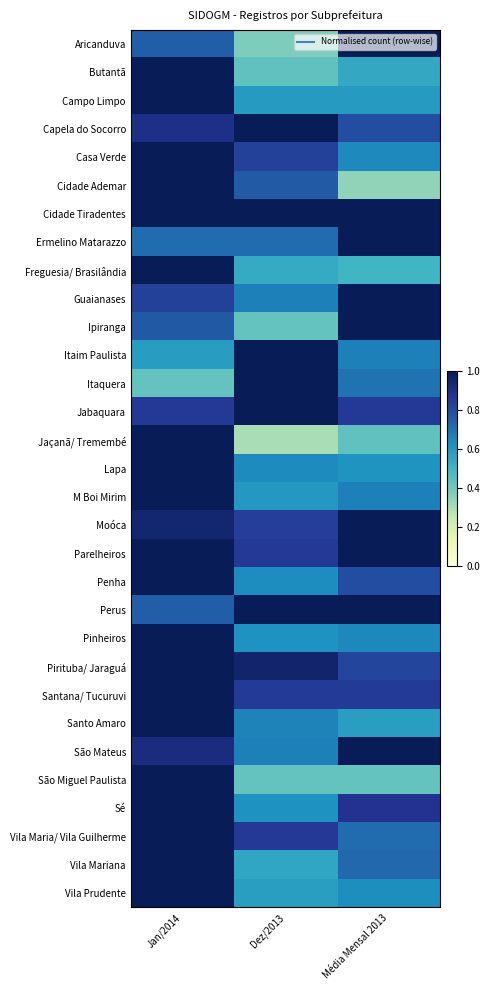

Reading left to right, list all the values displayed in this chart.

Aricanduva: Jan/2014=0.8	Dez/2013=0.4	Média Mensal 2013=1.0
Butantã: Jan/2014=1.0	Dez/2013=0.4	Média Mensal 2013=0.5
Campo Limpo: Jan/2014=1.0	Dez/2013=0.6	Média Mensal 2013=0.6
Capela do Socorro: Jan/2014=0.9	Dez/2013=1.0	Média Mensal 2013=0.8
Casa Verde: Jan/2014=1.0	Dez/2013=0.8	Média Mensal 2013=0.6
Cidade Ademar: Jan/2014=1.0	Dez/2013=0.8	Média Mensal 2013=0.3
Cidade Tiradentes: Jan/2014=1.0	Dez/2013=1.0	Média Mensal 2013=1.0
Ermelino Matarazzo: Jan/2014=0.7	Dez/2013=0.7	Média Mensal 2013=1.0
Freguesia/ Brasilândia: Jan/2014=1.0	Dez/2013=0.5	Média Mensal 2013=0.5
Guaianases: Jan/2014=0.8	Dez/2013=0.7	Média Mensal 2013=1.0
Ipiranga: Jan/2014=0.8	Dez/2013=0.4	Média Mensal 2013=1.0
Itaim Paulista: Jan/2014=0.6	Dez/2013=1.0	Média Mensal 2013=0.7
Itaquera: Jan/2014=0.4	Dez/2013=1.0	Média Mensal 2013=0.7
Jabaquara: Jan/2014=0.9	Dez/2013=1.0	Média Mensal 2013=0.9
Jaçanã/ Tremembé: Jan/2014=1.0	Dez/2013=0.3	Média Mensal 2013=0.4
Lapa: Jan/2014=1.0	Dez/2013=0.6	Média Mensal 2013=0.6
M Boi Mirim: Jan/2014=1.0	Dez/2013=0.6	Média Mensal 2013=0.7
Moóca: Jan/2014=0.9	Dez/2013=0.8	Média Mensal 2013=1.0
Parelheiros: Jan/2014=1.0	Dez/2013=0.9	Média Mensal 2013=1.0
Penha: Jan/2014=1.0	Dez/2013=0.6	Média Mensal 2013=0.8
Perus: Jan/2014=0.8	Dez/2013=1.0	Média Mensal 2013=1.0
Pinheiros: Jan/2014=1.0	Dez/2013=0.6	Média Mensal 2013=0.6
Pirituba/ Jaraguá: Jan/2014=1.0	Dez/2013=1.0	Média Mensal 2013=0.8
Santana/ Tucuruvi: Jan/2014=1.0	Dez/2013=0.9	Média Mensal 2013=0.9
Santo Amaro: Jan/2014=1.0	Dez/2013=0.7	Média Mensal 2013=0.6
São Mateus: Jan/2014=0.9	Dez/2013=0.7	Média Mensal 2013=1.0
São Miguel Paulista: Jan/2014=1.0	Dez/2013=0.4	Média Mensal 2013=0.4
Sé: Jan/2014=1.0	Dez/2013=0.6	Média Mensal 2013=0.9
Vila Maria/ Vila Guilherme: Jan/2014=1.0	Dez/2013=0.9	Média Mensal 2013=0.7
Vila Mariana: Jan/2014=1.0	Dez/2013=0.6	Média Mensal 2013=0.7
Vila Prudente: Jan/2014=1.0	Dez/2013=0.6	Média Mensal 2013=0.6